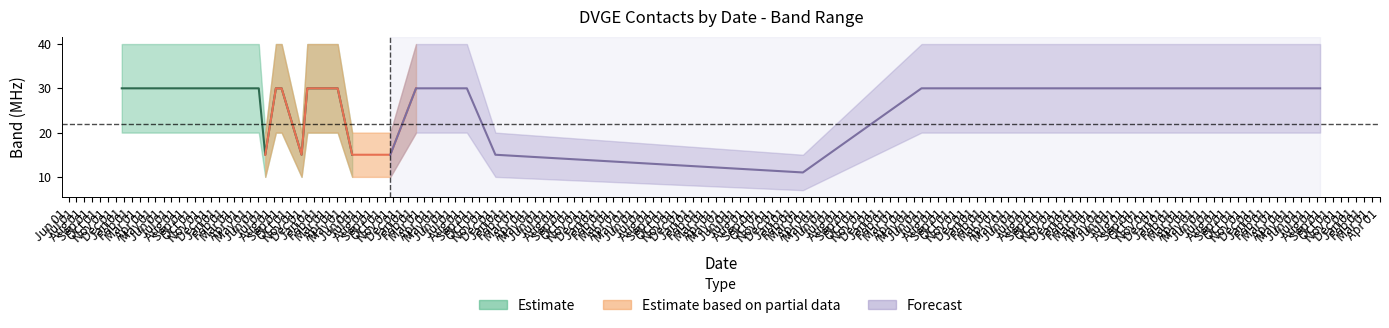

How many categories are shown in the chart?

25